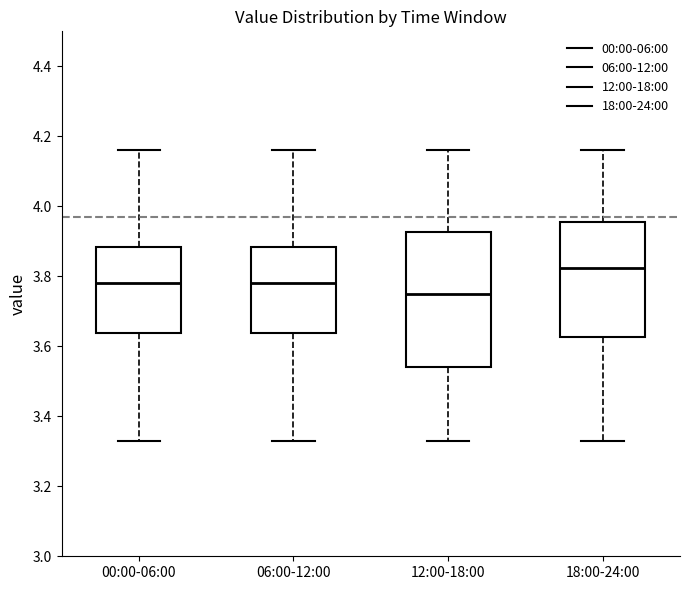

Where does the lower whisker of the box for 06:00-12:00 end on the y-axis? The values are not printed on the chart, so give them approximately, as read against the axis.

3.34